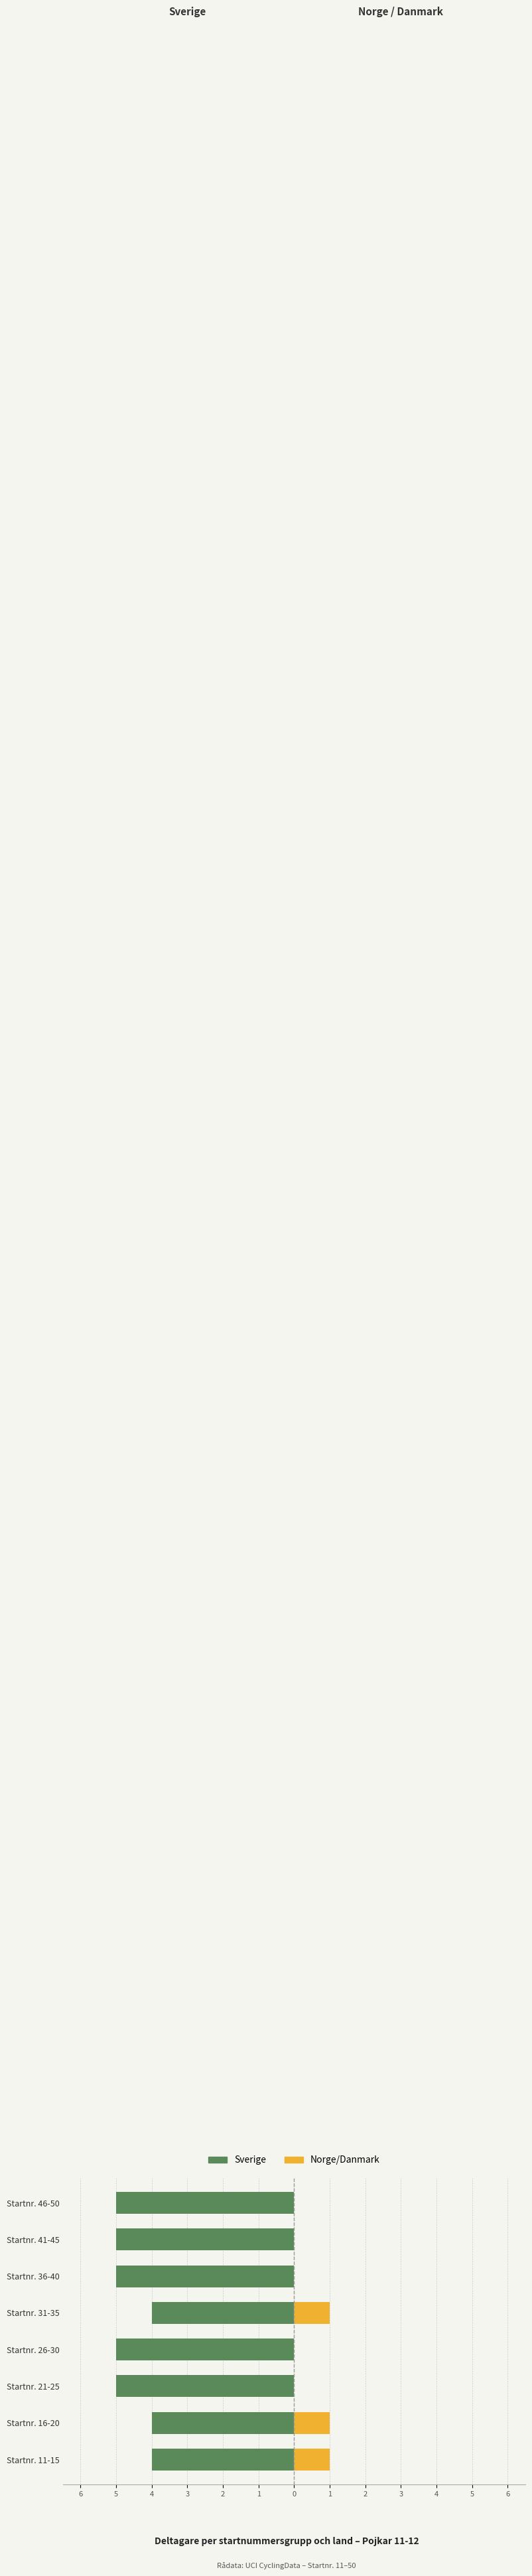

Rank the series at Startnr. 11-15 from highest to lowest value.

Norge/Danmark, Sverige